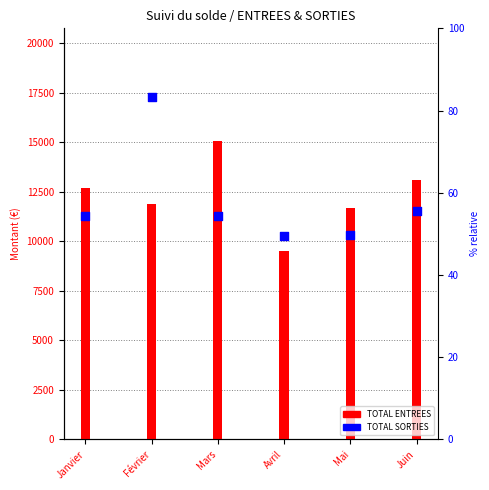

Is the value of TOTAL SORTIES at Janvier greater than the value of TOTAL ENTREES at Février?

No